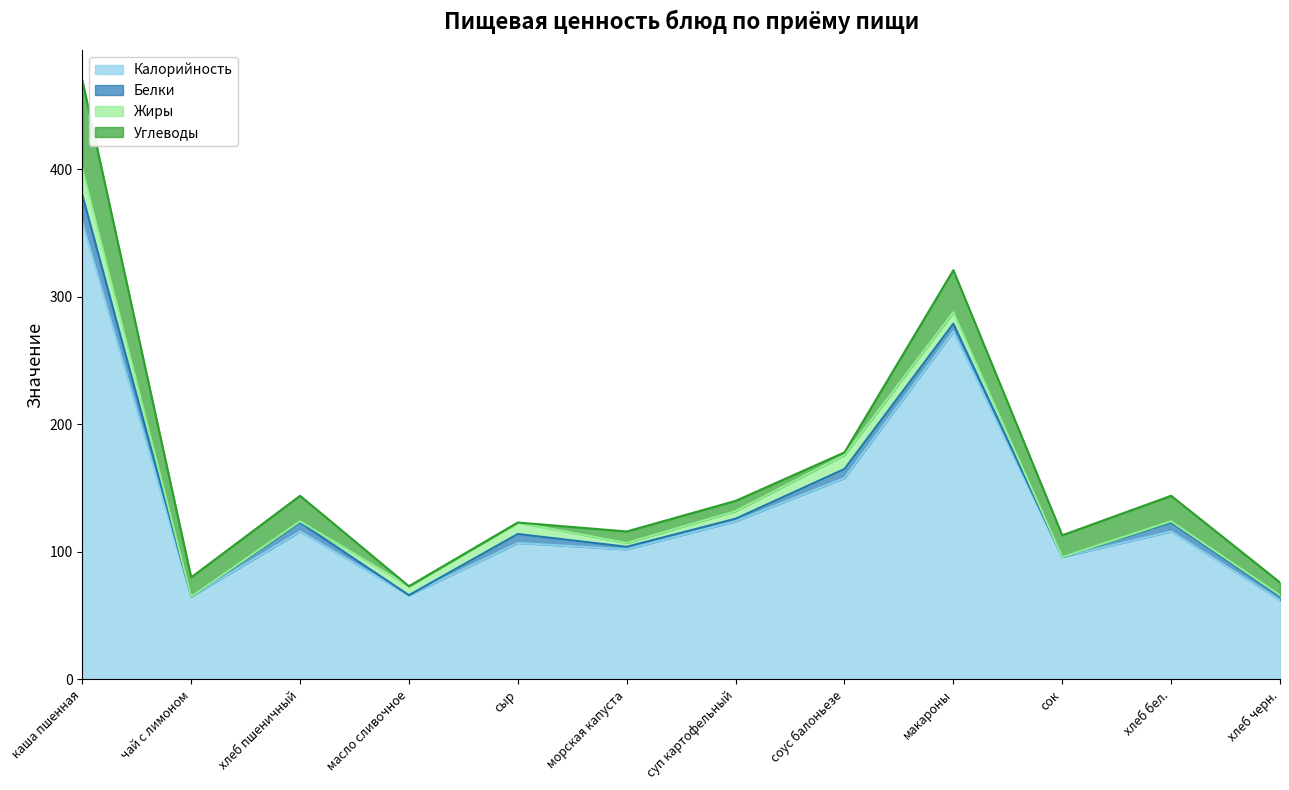

Does the chart display data point markers on the line(s)?

No